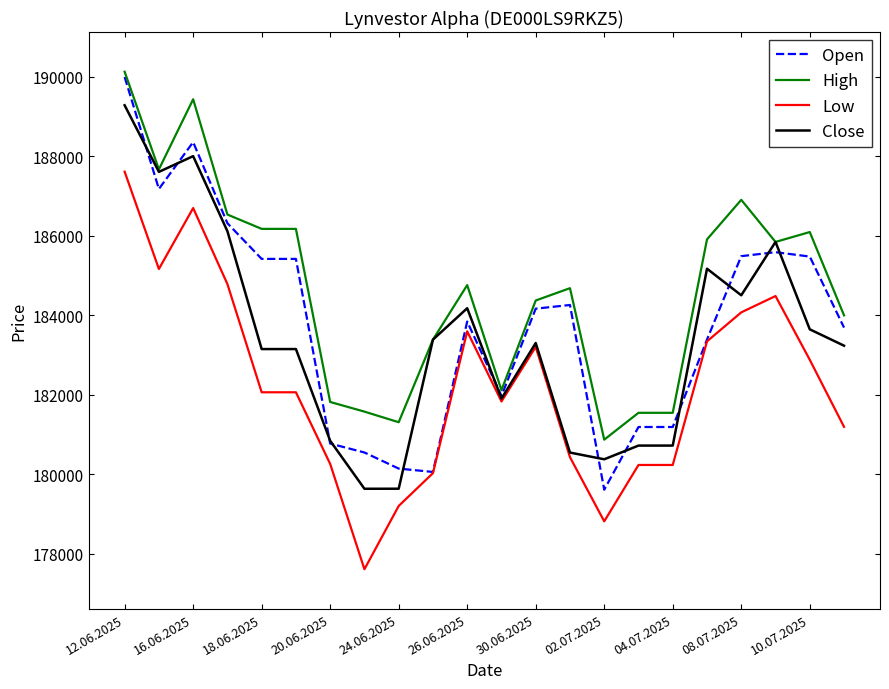

What is the maximum value shown in the chart?

190130